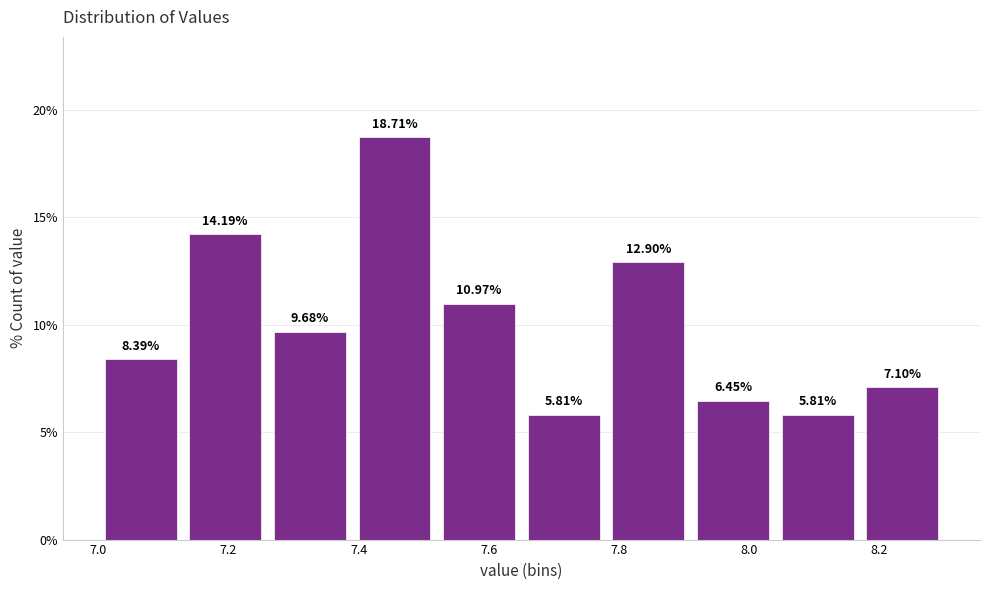

Reading left to right, list every bar in this chart as the range it spans on the x-axis followed by its height. The bar edges are not printed on the chart, so give them approximately, as read against the axis.

7.00 to 7.13: 8.39
7.13 to 7.26: 14.19
7.26 to 7.39: 9.68
7.39 to 7.52: 18.71
7.52 to 7.65: 10.97
7.65 to 7.78: 5.81
7.78 to 7.91: 12.90
7.91 to 8.04: 6.45
8.04 to 8.17: 5.81
8.17 to 8.30: 7.10